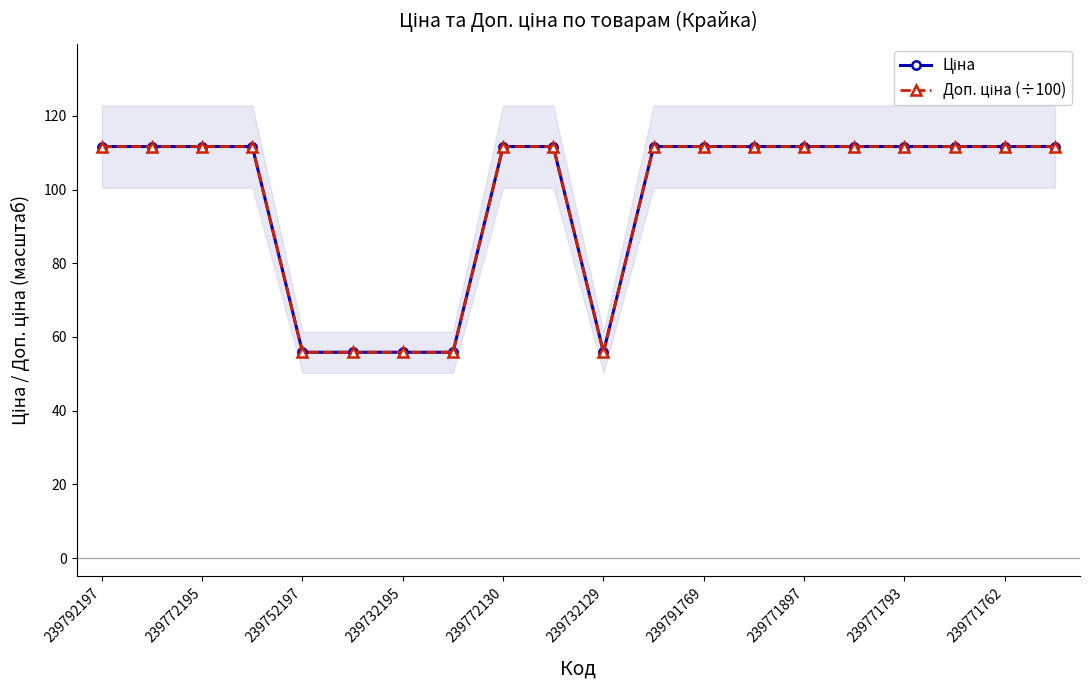

Which series has the widest spread of values?

Ціна